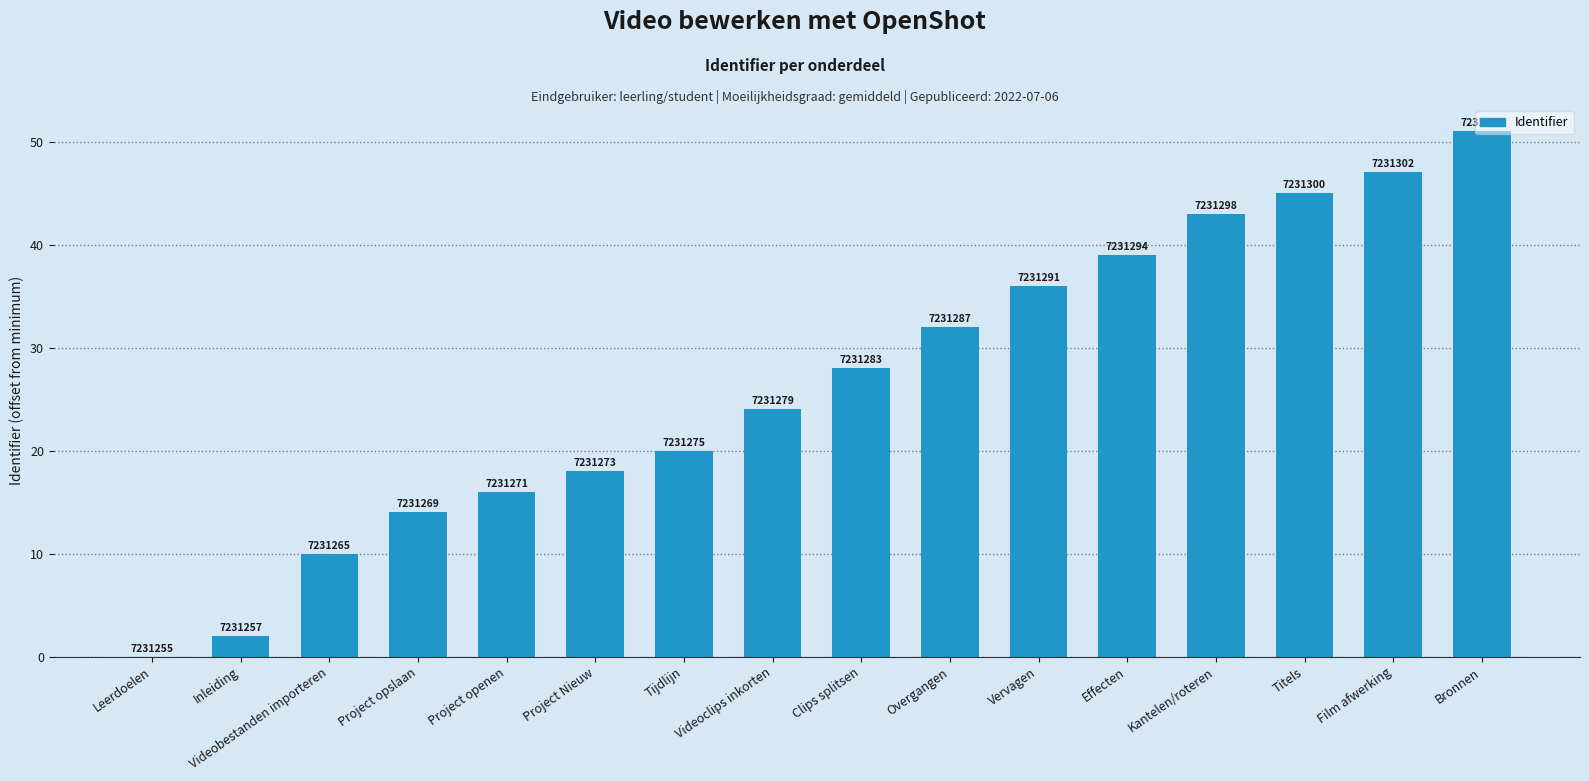

Between Bronnen and Overgangen, which is larger?

Bronnen